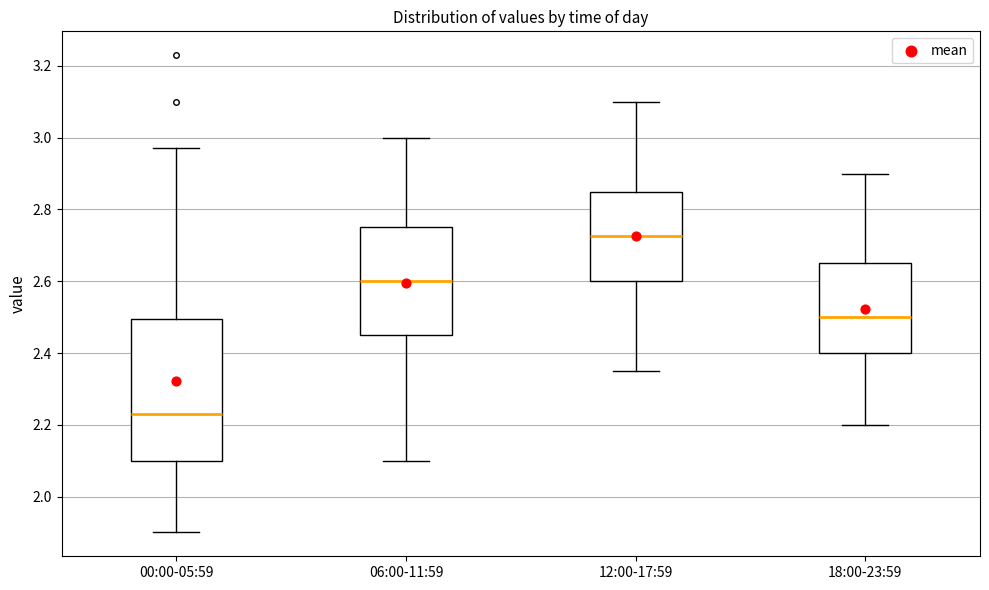

Comparing the boxes themselves (not the whiskers), which one is the tallest?

00:00-05:59